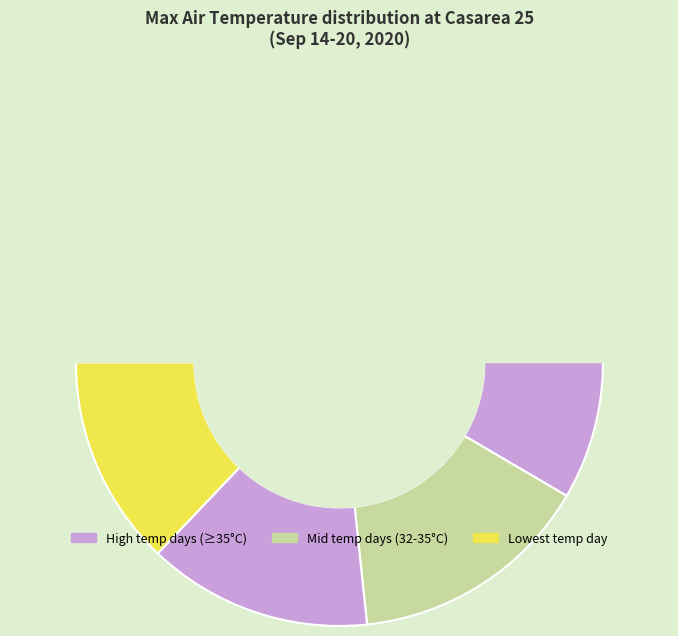

Is it true that 2020-09-15 is 26% of the pie?

False